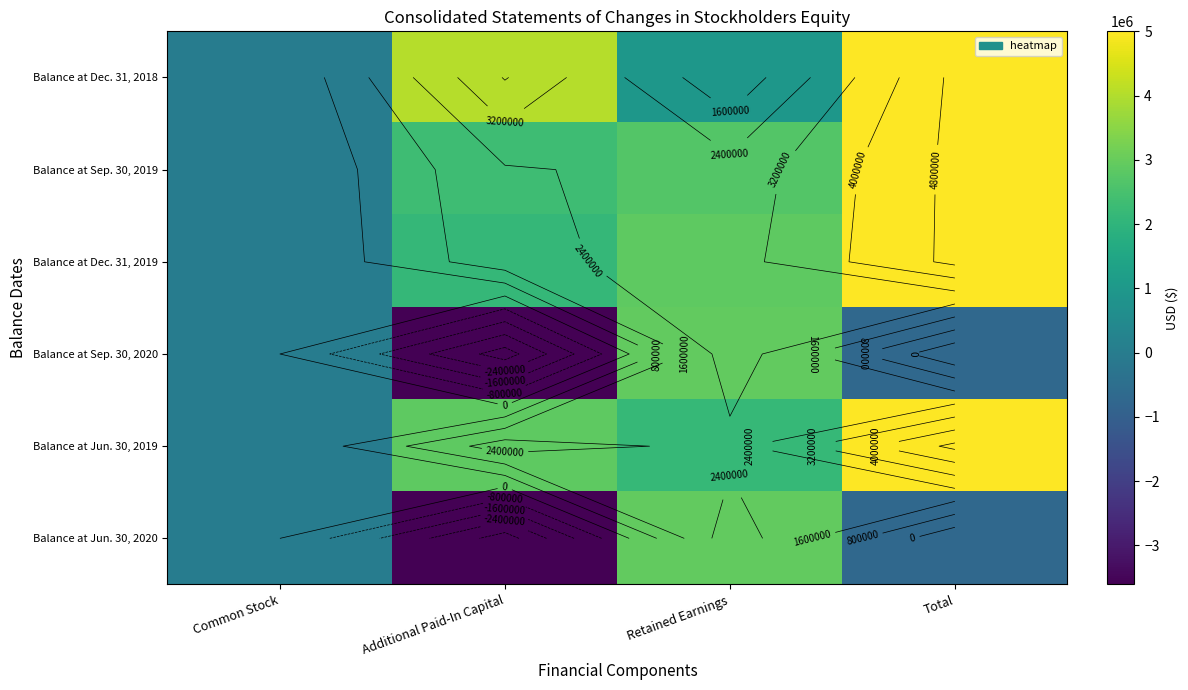

At Common Stock, list the series in order from largest to smallest.

Balance at Dec. 31, 2018, Balance at Jun. 30, 2019, Balance at Sep. 30, 2019, Balance at Dec. 31, 2019, Balance at Sep. 30, 2020, Balance at Jun. 30, 2020